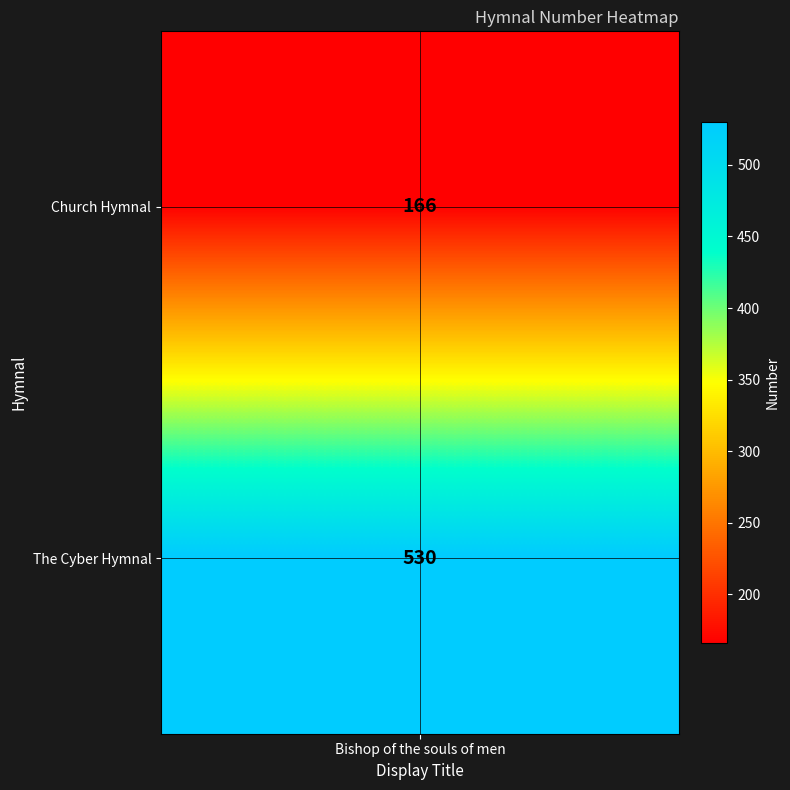

Between Church Hymnal and The Cyber Hymnal, which is larger?

The Cyber Hymnal